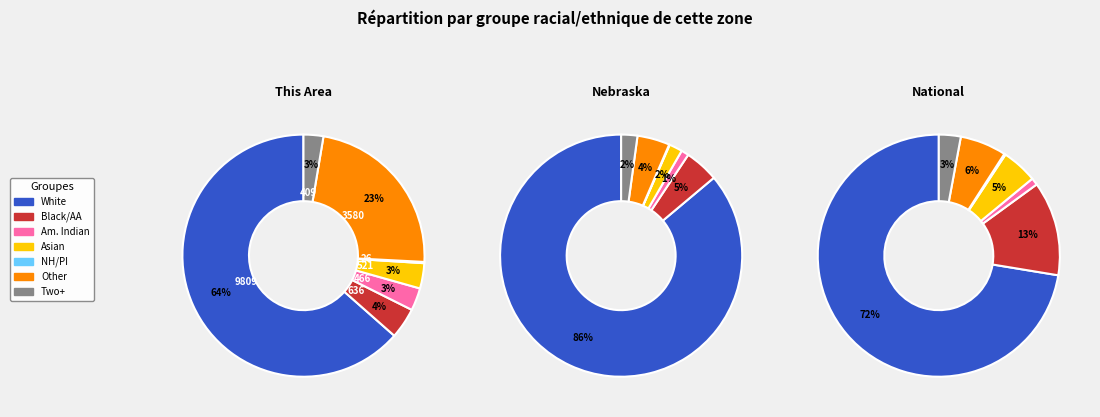

To the nearest percent, what is the difference between the largest and smallest slice percentages?

63%